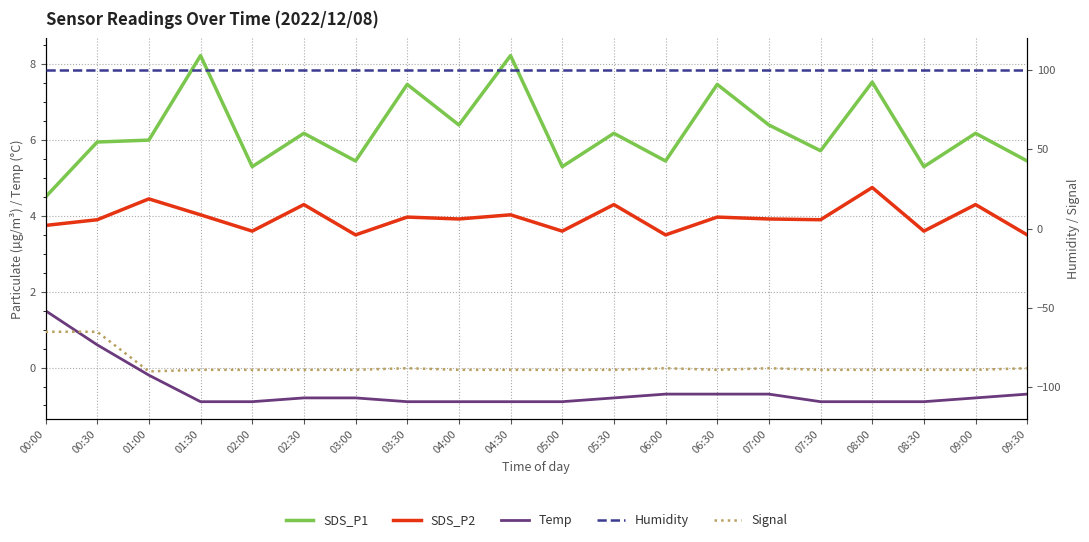

Reading right to left, list all the values displayed in this chart.

SDS_P1: 5.5	6.2	5.3	7.5	5.7	6.4	7.5	5.5	6.2	5.3	8.2	6.4	7.5	5.5	6.2	5.3	8.2	6.0	6.0	4.5
SDS_P2: 3.5	4.3	3.6	4.8	3.9	3.9	4.0	3.5	4.3	3.6	4.0	3.9	4.0	3.5	4.3	3.6	4.0	4.5	3.9	3.8
Temp: -0.7	-0.8	-0.9	-0.9	-0.9	-0.7	-0.7	-0.7	-0.8	-0.9	-0.9	-0.9	-0.9	-0.8	-0.8	-0.9	-0.9	-0.2	0.6	1.5
Humidity: 99.9	99.9	99.9	99.9	99.9	99.9	99.9	99.9	99.9	99.9	99.9	99.9	99.9	99.9	99.9	99.9	99.9	99.9	99.9	99.9
Signal: -88.0	-89.0	-89.0	-89.0	-89.0	-88.0	-89.0	-88.0	-89.0	-89.0	-89.0	-89.0	-88.0	-89.0	-89.0	-89.0	-89.0	-90.0	-65.0	-65.0